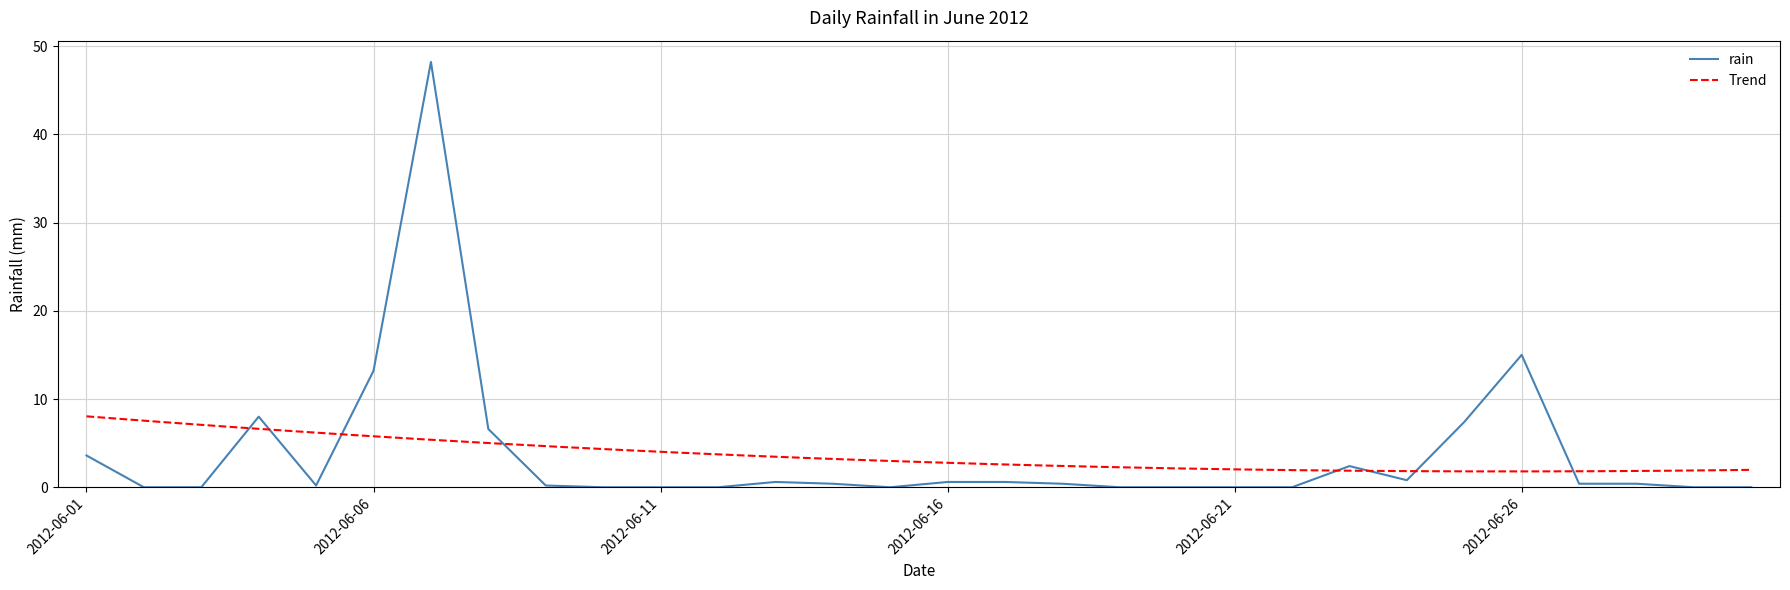

What is the sum of the values at 2012-06-25 and 2012-06-03?

7.4